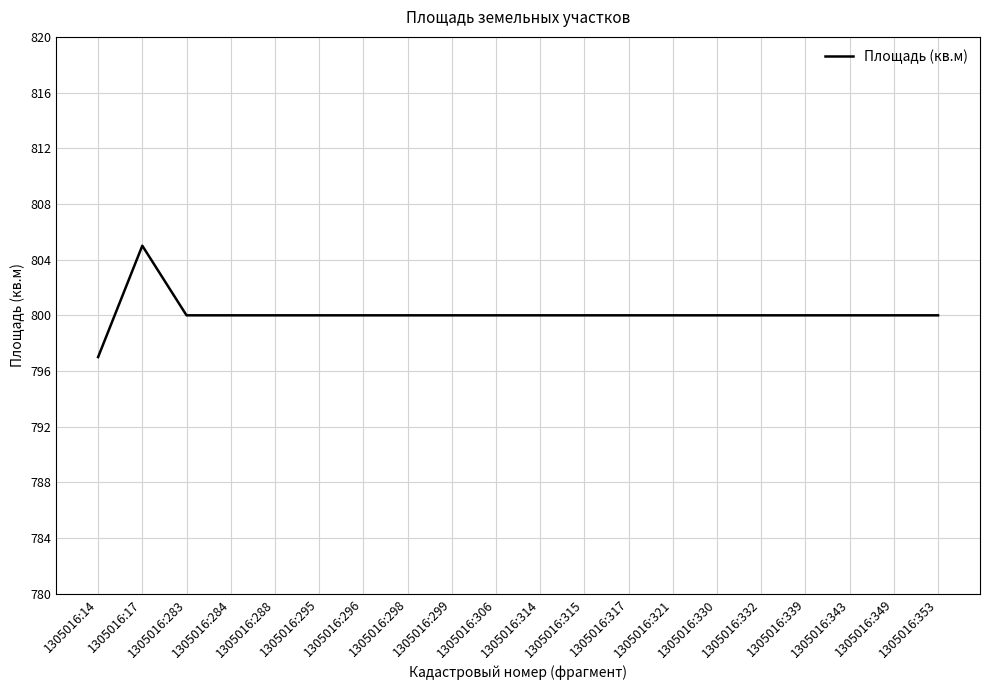

At which category does the chart reach its peak across all series?

1305016:17